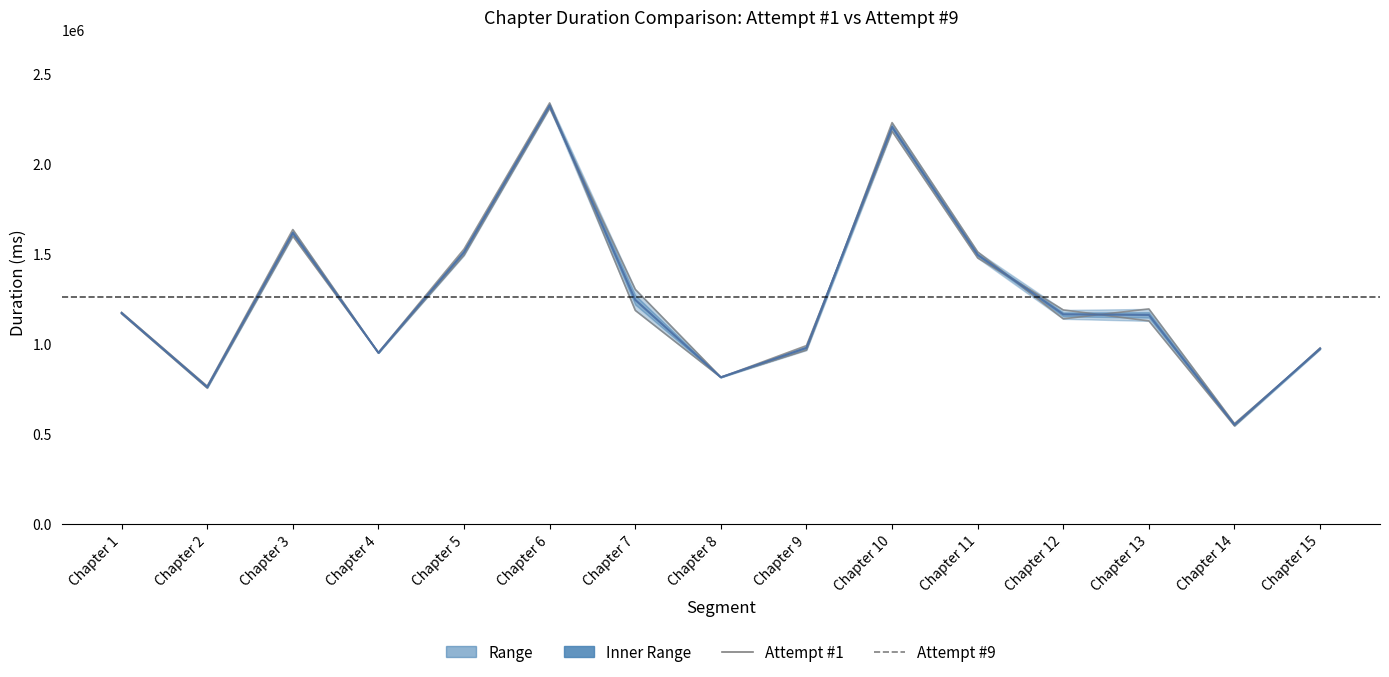

What is the value of the Attempt #9 point at the 1st from the left?

1166560.0